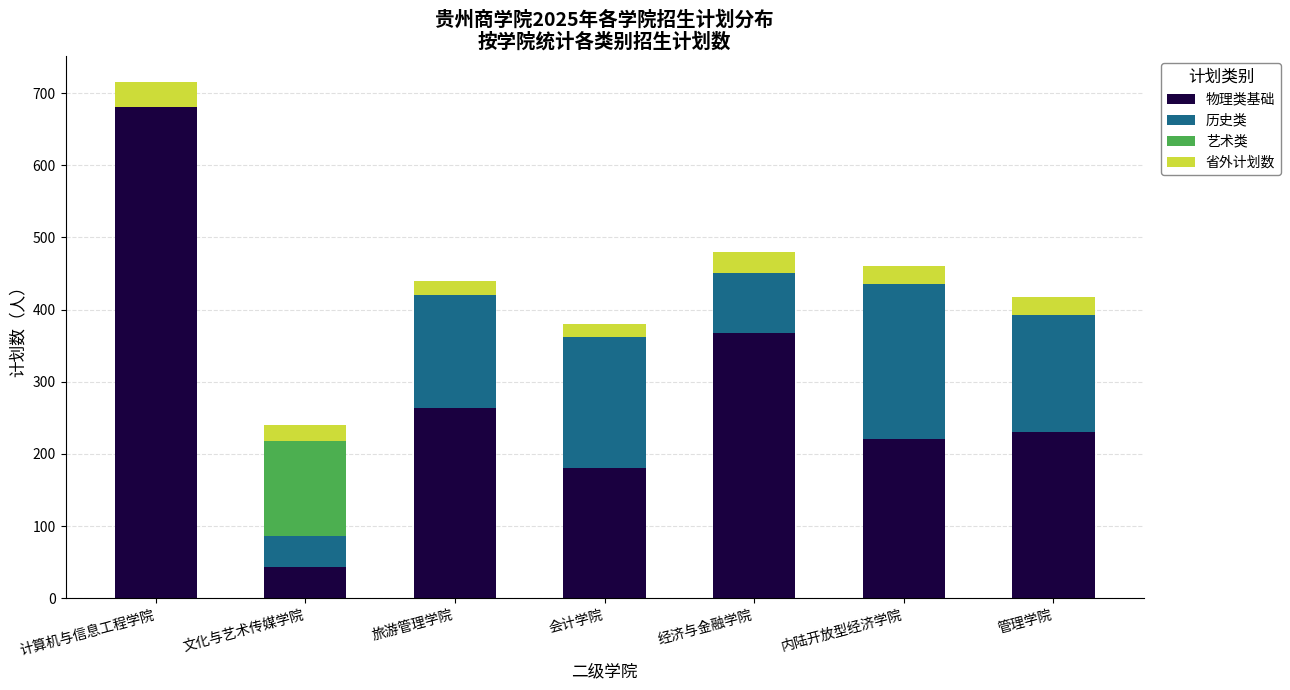

Which category has the highest value in the 物理类基础 series?

计算机与信息工程学院